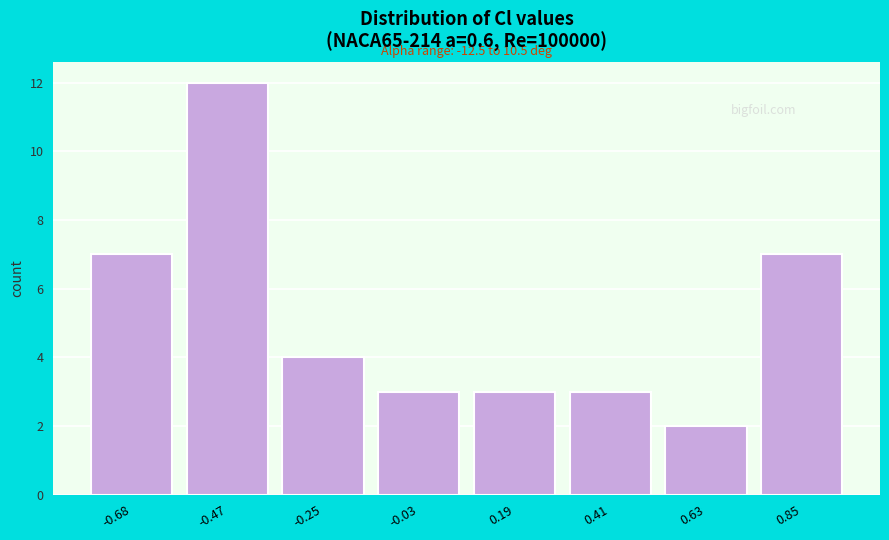

Reading left to right, list all the values displayed in this chart.

7	12	4	3	3	3	2	7